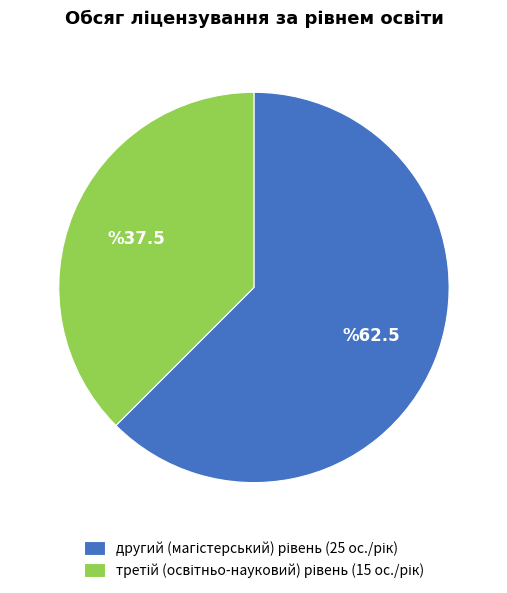

Is there any slice that represents more than half of the pie?

Yes